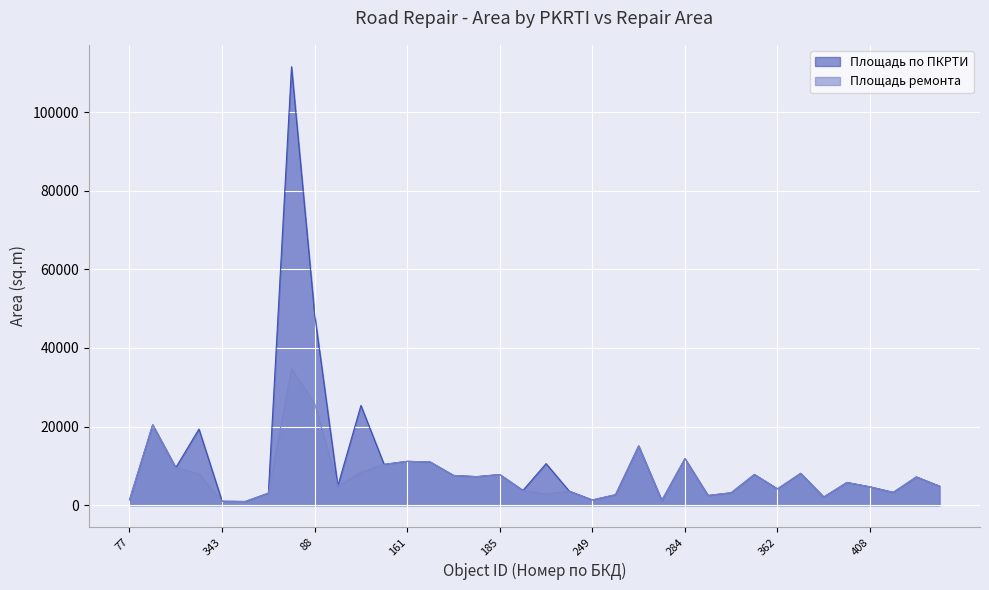

Rank the series by their average value, from highest to lowest.

Площадь по ПКРТИ, Площадь ремонта